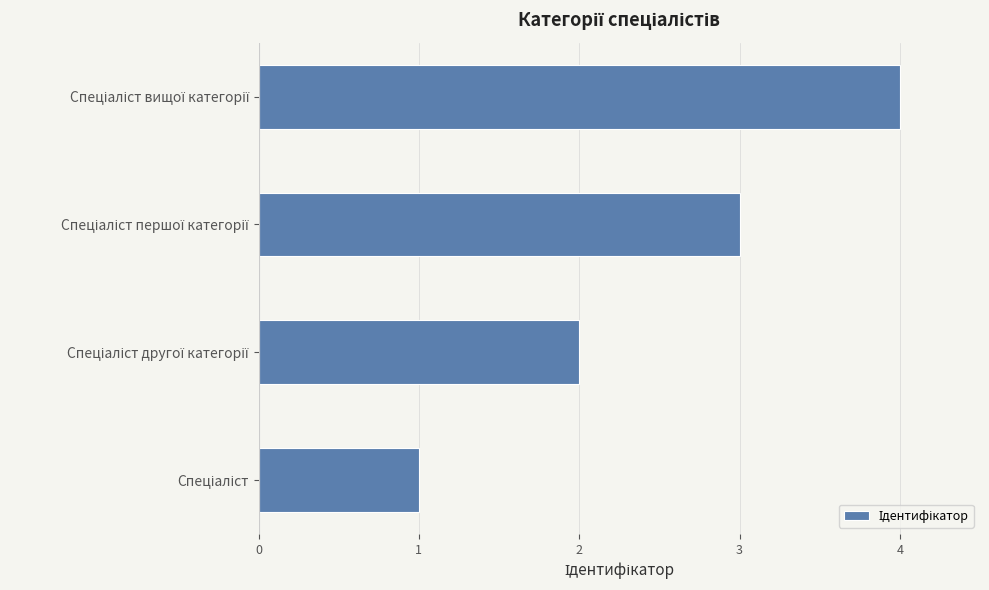

What is the difference between the maximum and minimum values?

3